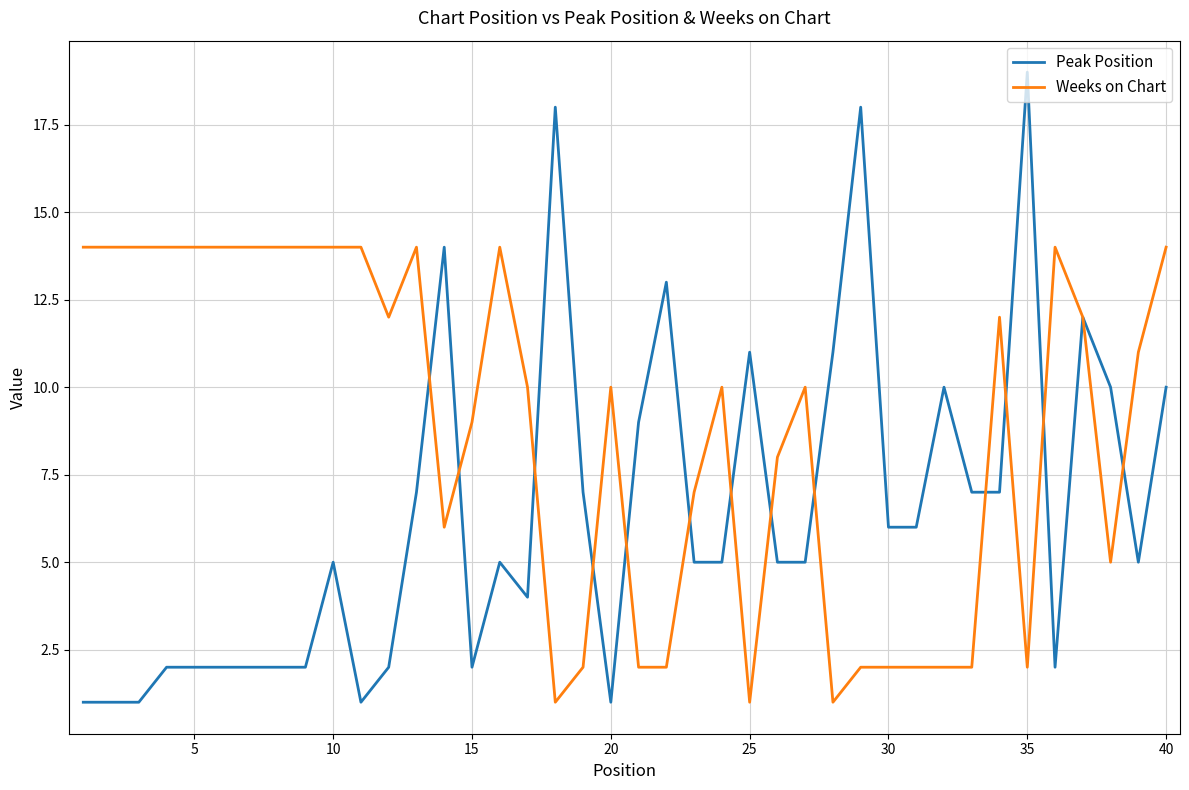

What is the highest value of the Peak Position series?

19